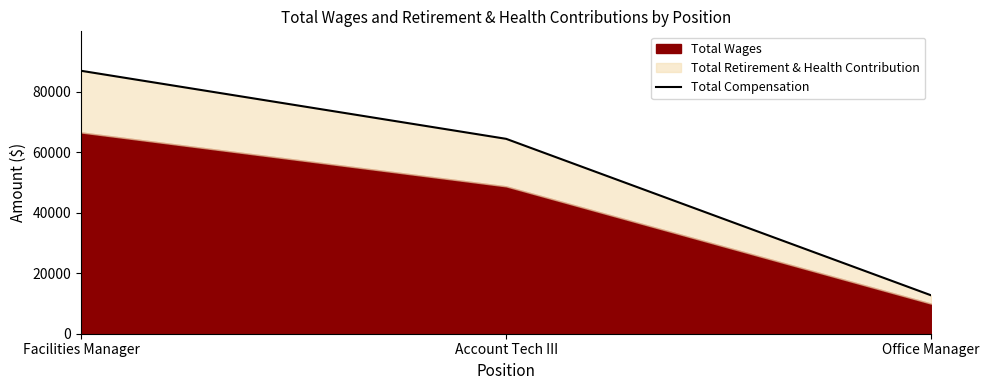

Rank the categories by value from lowest to highest.

Office Manager, Account Tech III, Facilities Manager